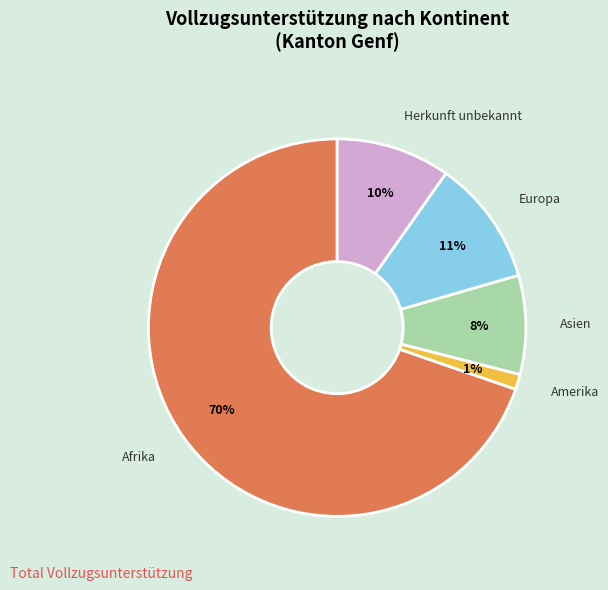

How many slices are in this pie chart?

5